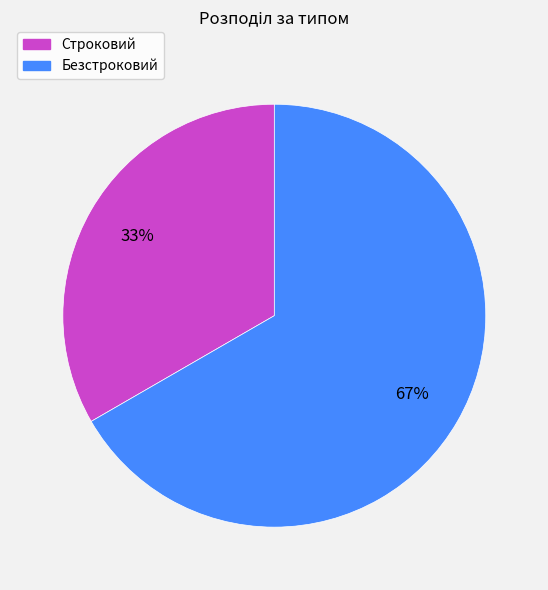

Do Безстроковий and Строковий together represent more than half of the pie?

Yes